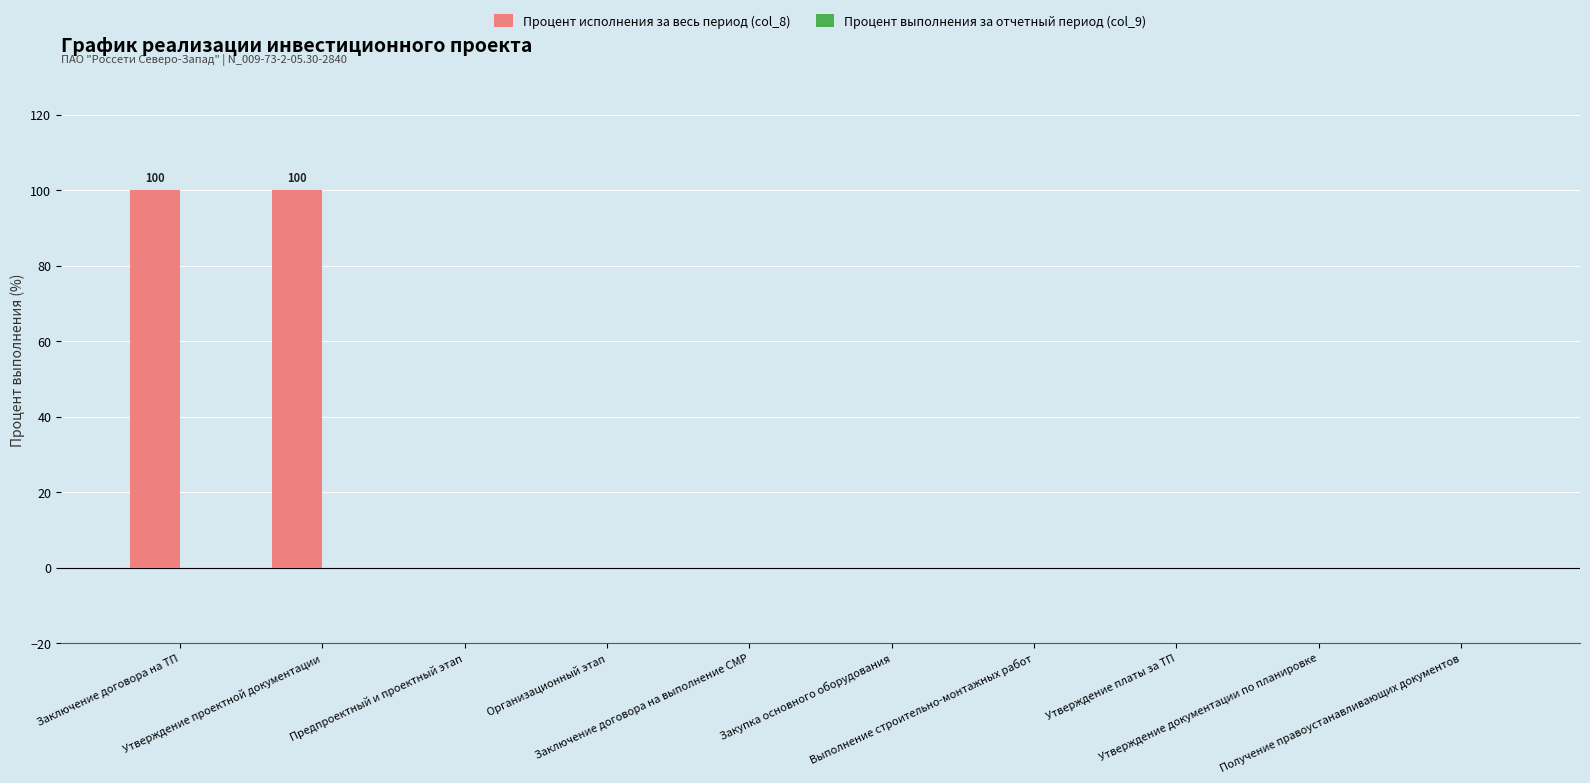

How many data points does each series have?

10